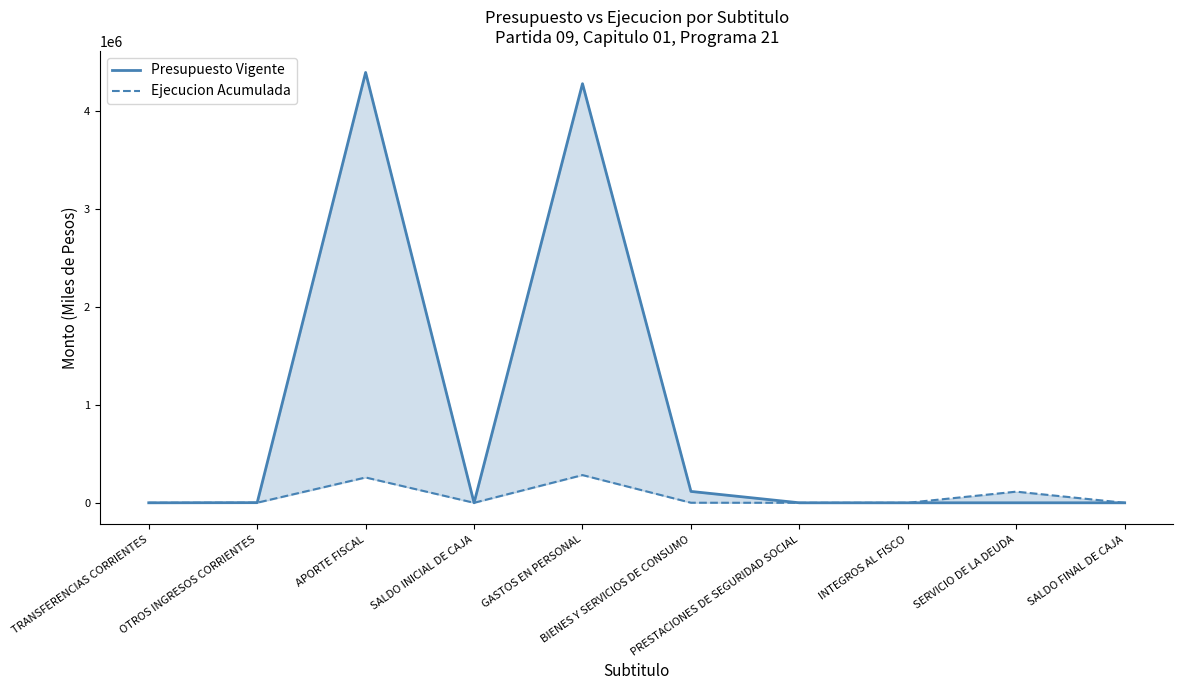

What is the value of the Presupuesto Vigente point at the 7th from the left?

10